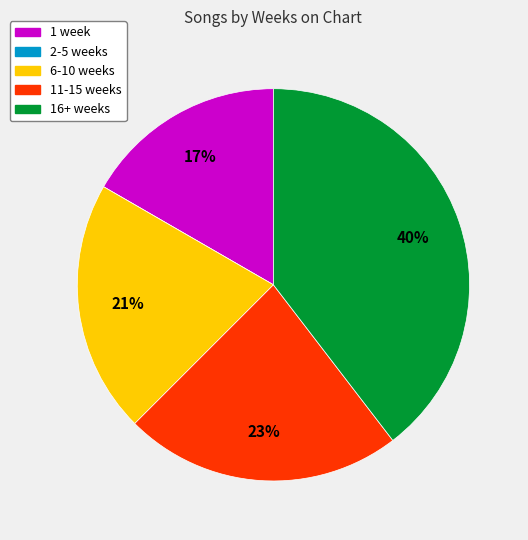

Is there a majority slice in this chart?

No